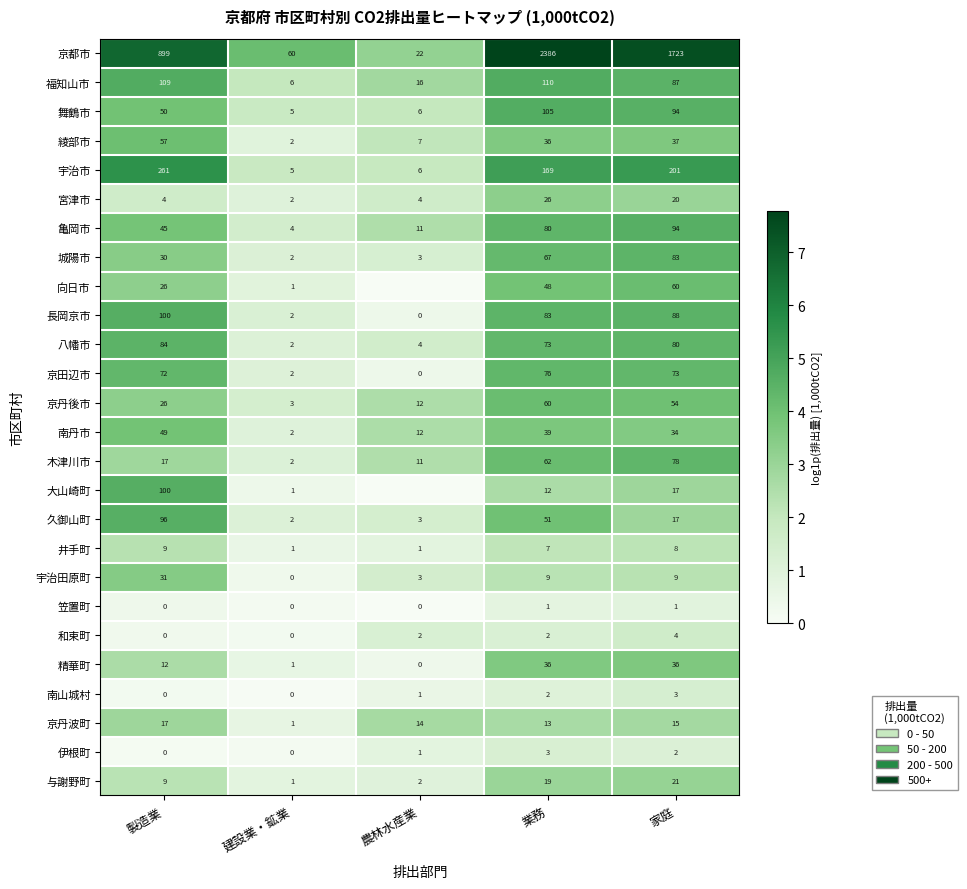

At which label does 京丹波町 first exceed 14?

製造業